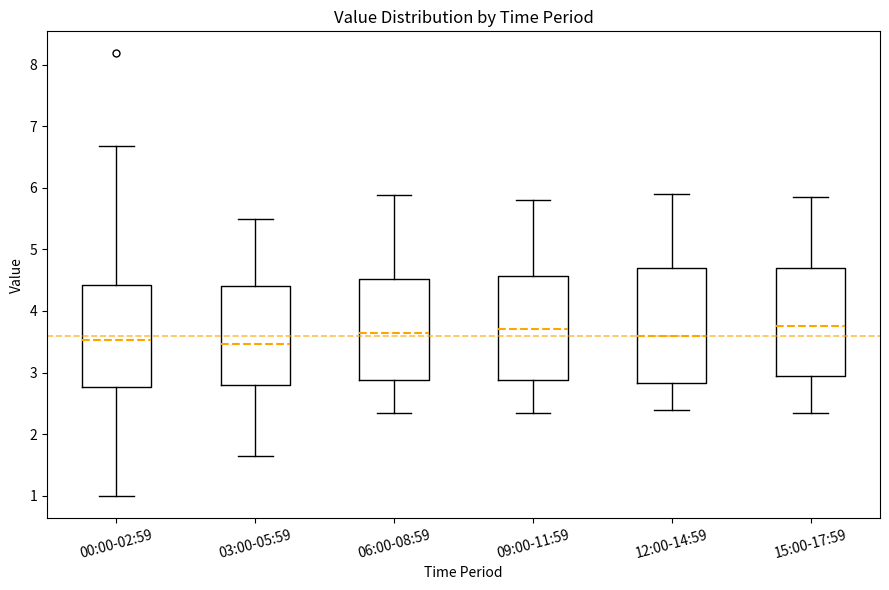

Which box is the tallest, from its lower edge to its upper edge?

12:00-14:59